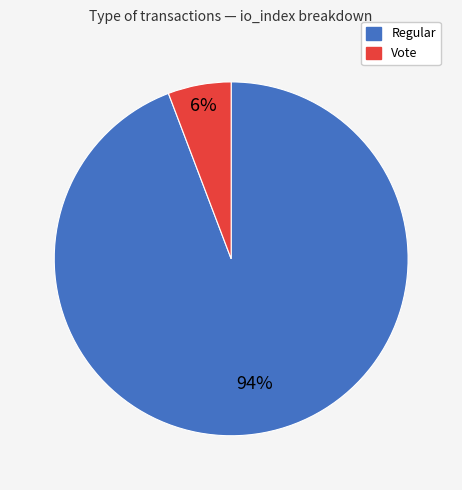

What percentage is the Vote slice, to the nearest percent?

6%